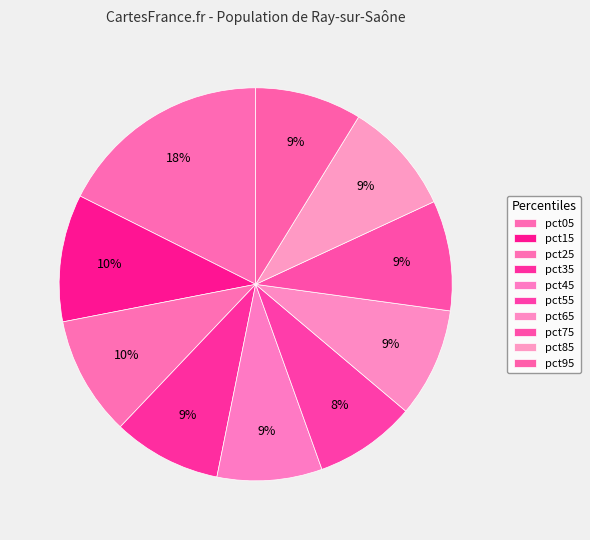

What percentage is NOT represented by pct15?

89.5%